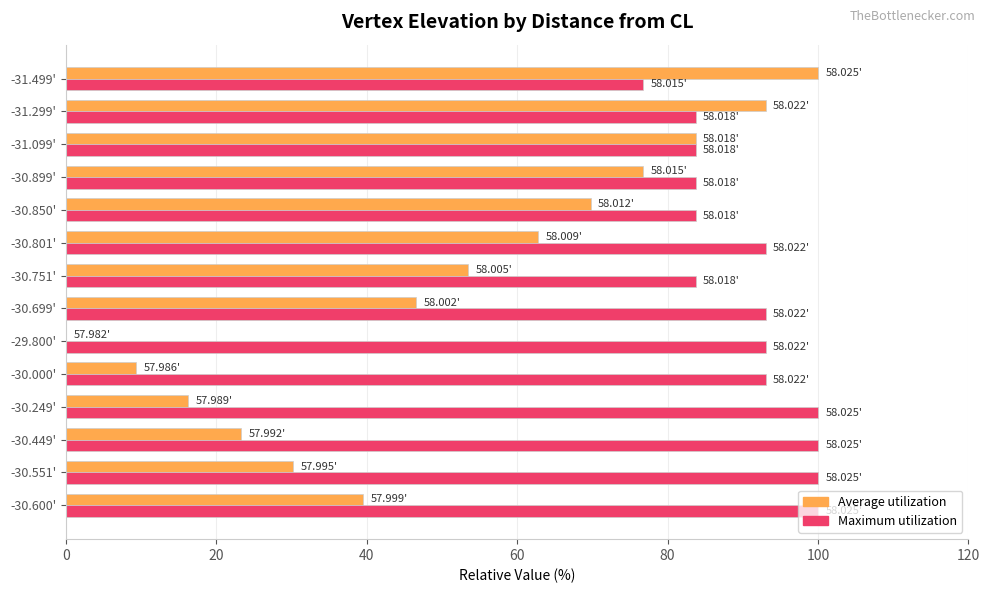

Which series changed the most between -30.000' and -30.899'?

Average utilization